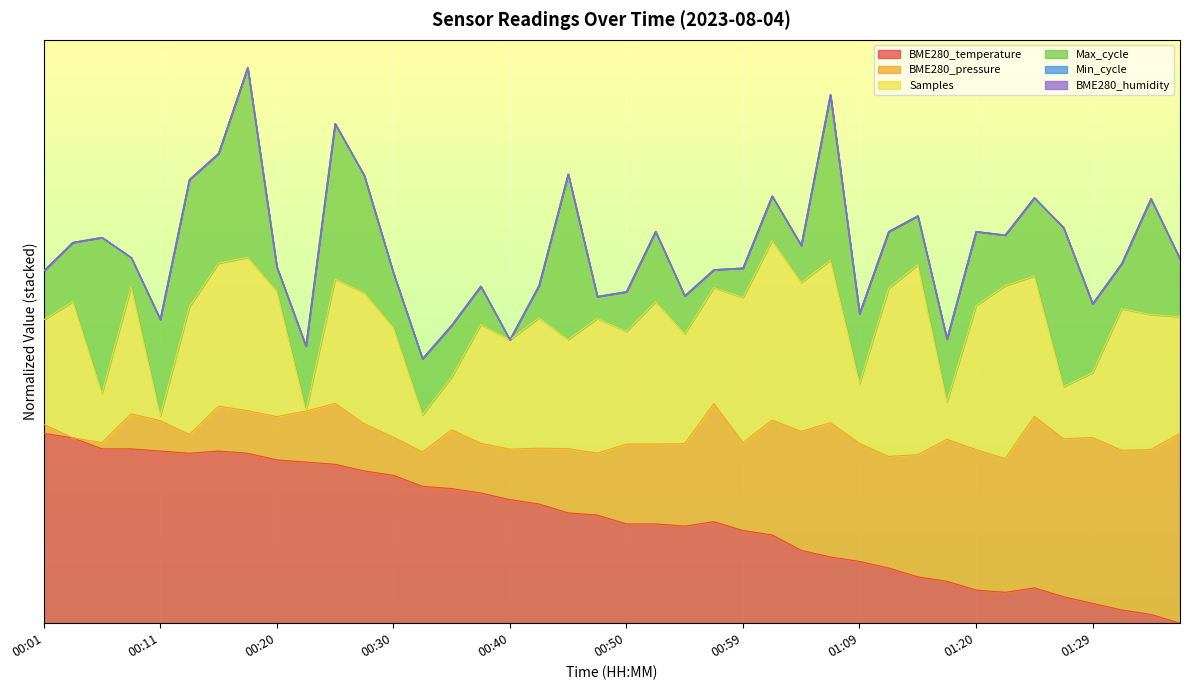

List the labels in order of value, largest first.

00:01, 00:03, 00:06, 00:08, 00:11, 00:16, 00:13, 00:18, 00:20, 00:23, 00:25, 00:28, 00:30, 00:33, 00:35, 00:37, 00:40, 00:42, 00:45, 00:47, 00:57, 00:50, 00:52, 00:54, 00:59, 01:02, 01:04, 01:07, 01:09, 01:12, 01:14, 01:17, 01:24, 01:20, 01:22, 01:27, 01:29, 01:32, 01:34, 01:37